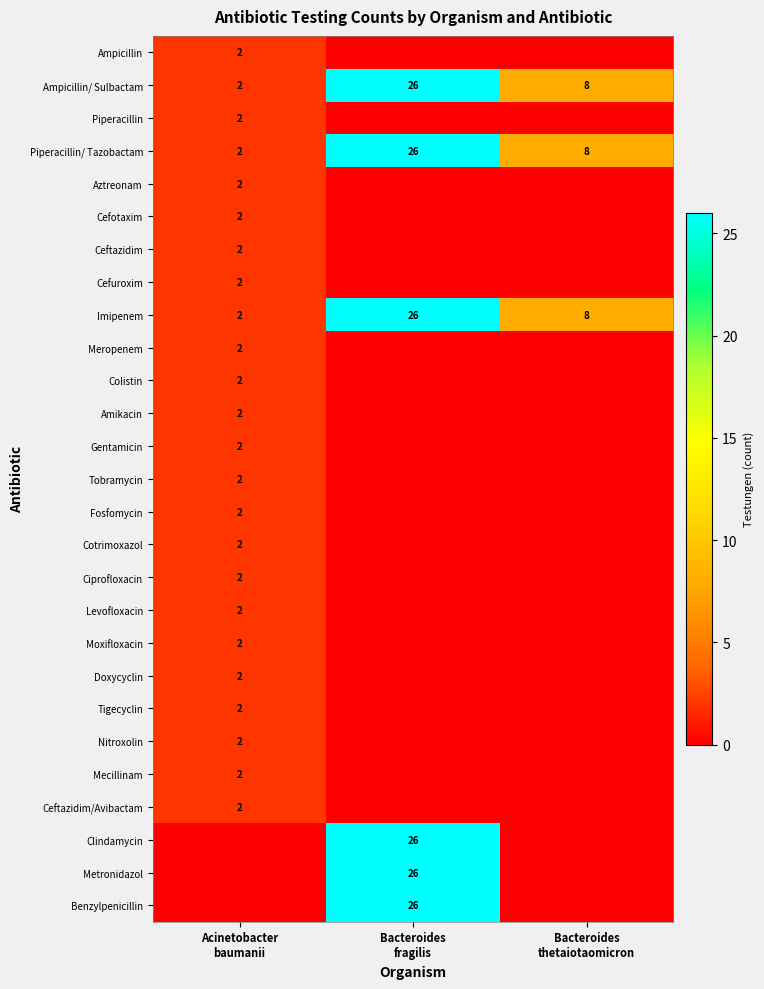

What is the difference between the highest and lowest values at Bacteroides
thetaiotaomicron?

8